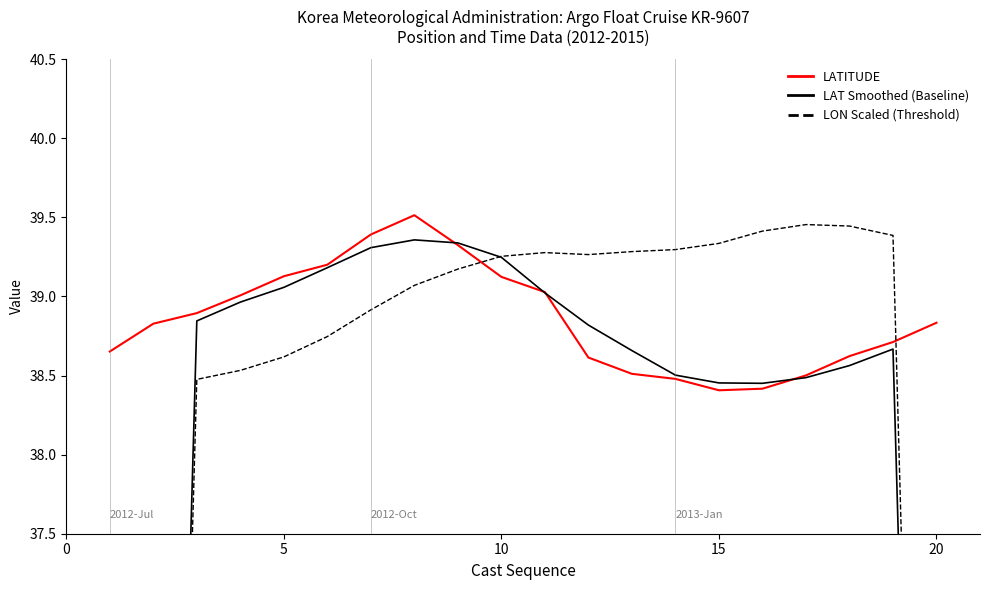

What is the highest value of the LATITUDE series?

39.5